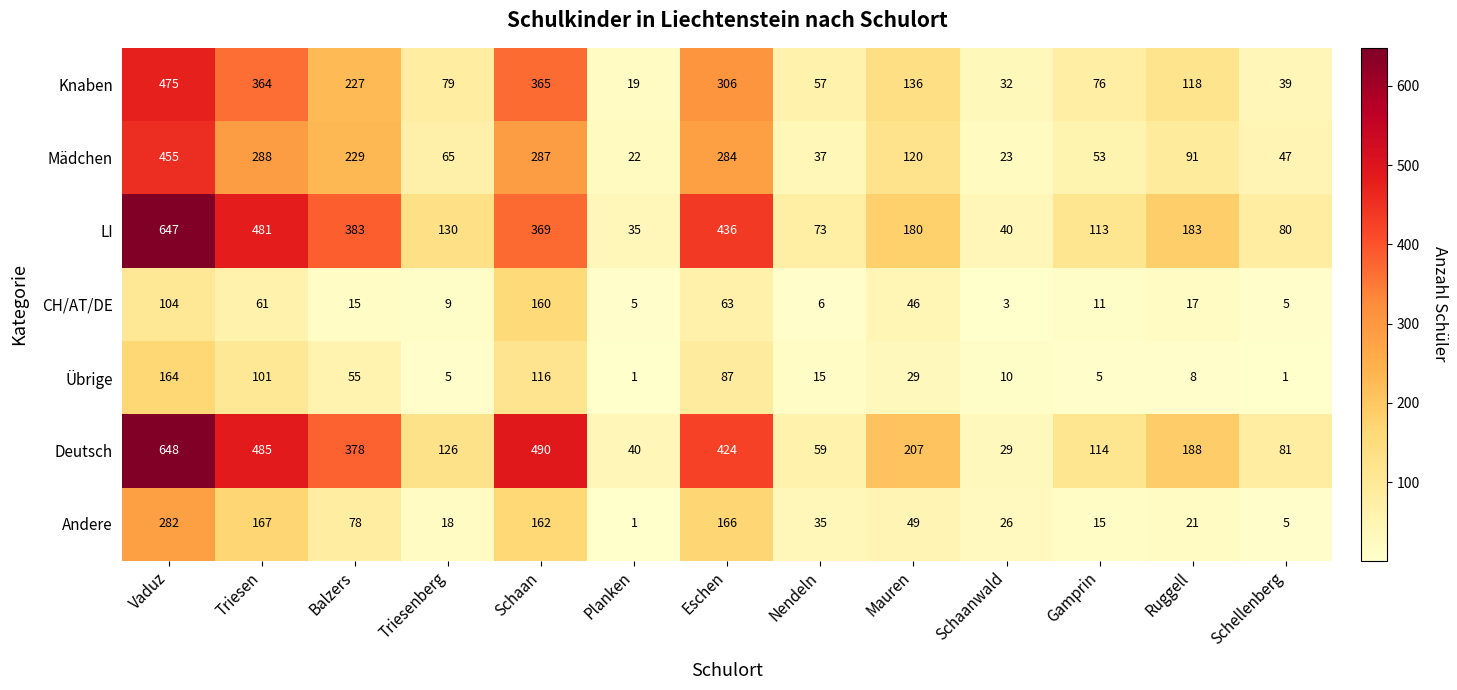

How many series are shown in this chart?

7